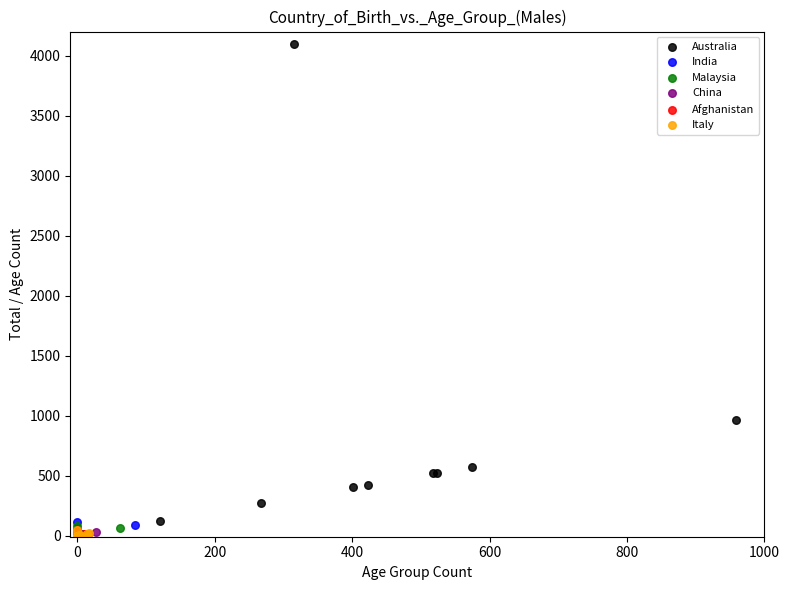

Which series has the widest spread of Y values?

Australia